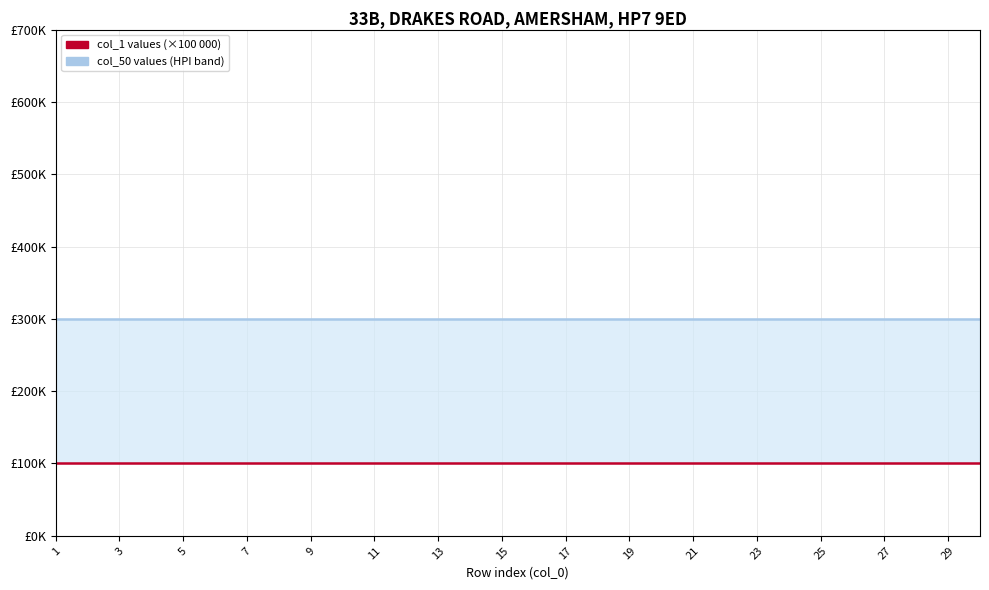

Reading left to right, extract all data points from this chart.

col_50 (HPI: upper band): 300000	300000	300000	300000	300000	300000	300000	300000	300000	300000	300000	300000	300000	300000	300000	300000	300000	300000	300000	300000	300000	300000	300000	300000	300000	300000	300000	300000	300000	300000
col_1 (price paid series): 100000	100000	100000	100000	100000	100000	100000	100000	100000	100000	100000	100000	100000	100000	100000	100000	100000	100000	100000	100000	100000	100000	100000	100000	100000	100000	100000	100000	100000	100000